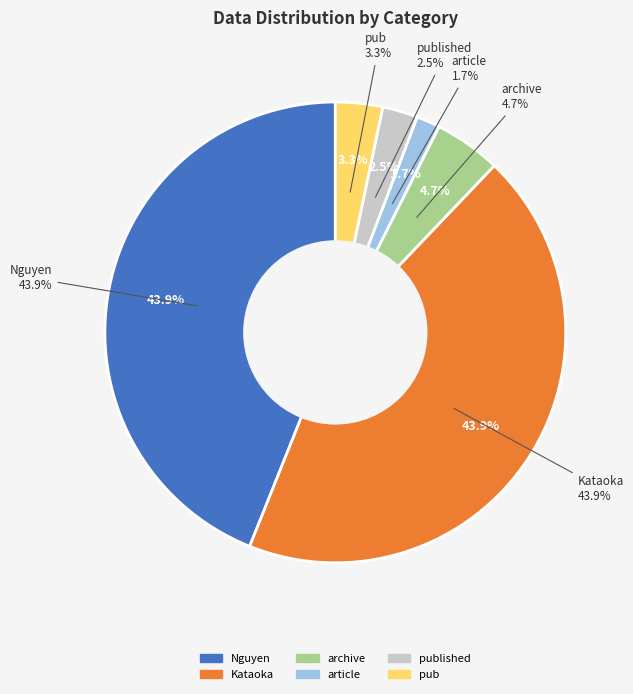

To the nearest percent, what is the combined percentage of archive and pub?

8%